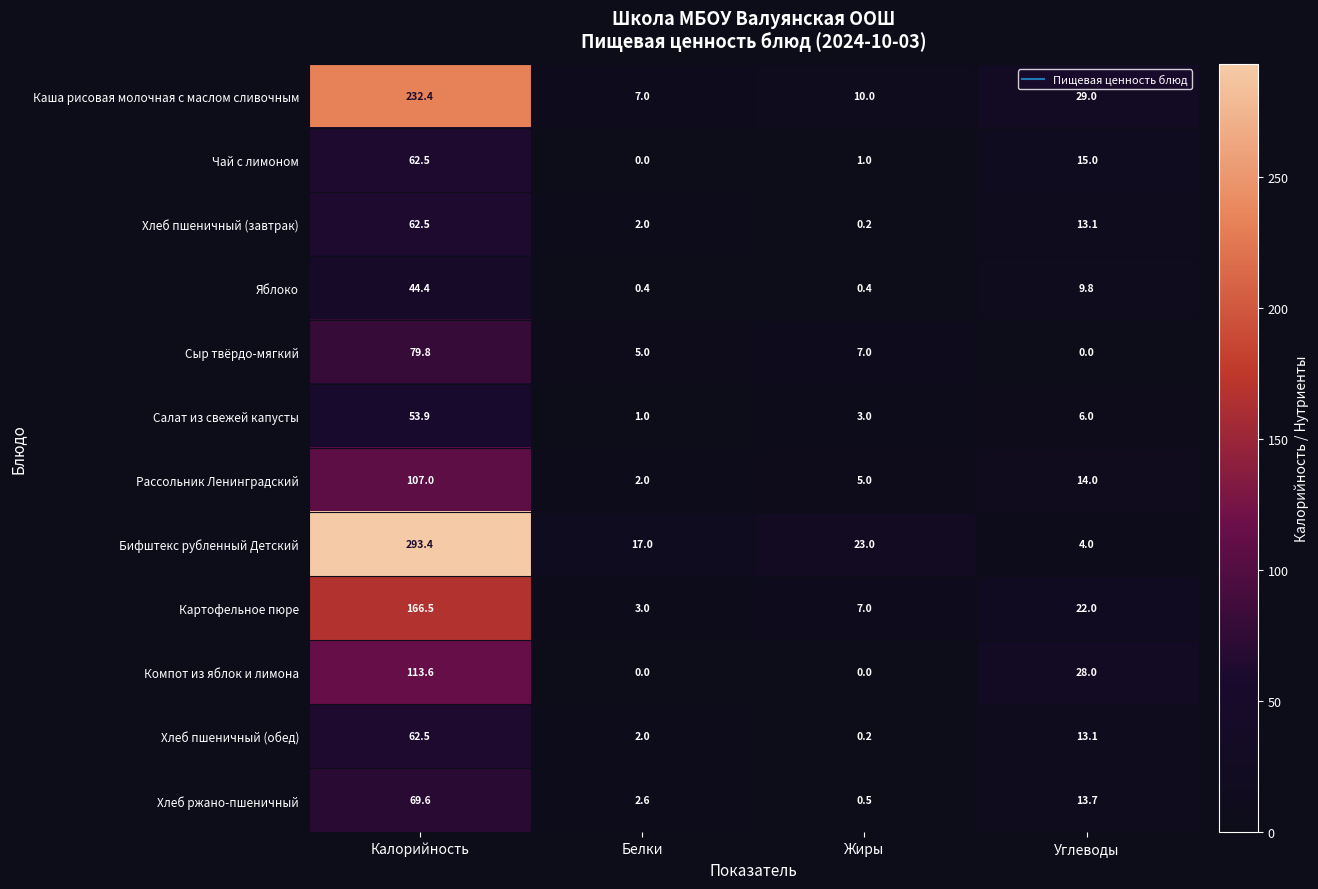

List the labels in order of Сыр твёрдо-мягкий value, largest first.

Калорийность, Жиры, Белки, Углеводы